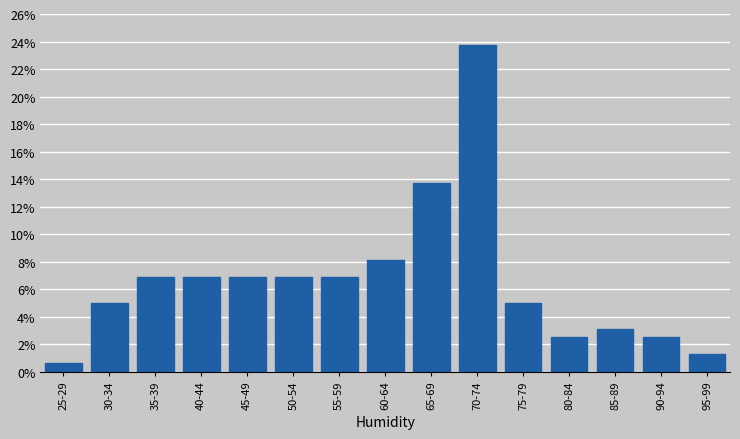

What is the label of the 1st bar from the right?

95-99